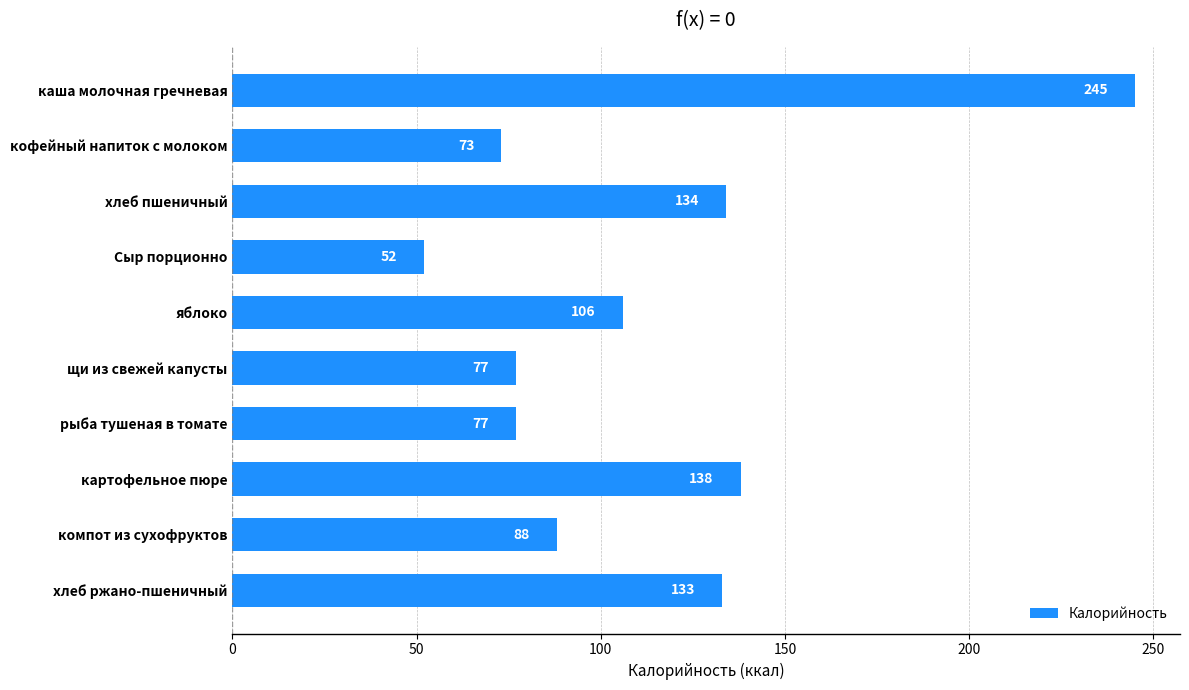

What is the minimum value shown in the chart?

52